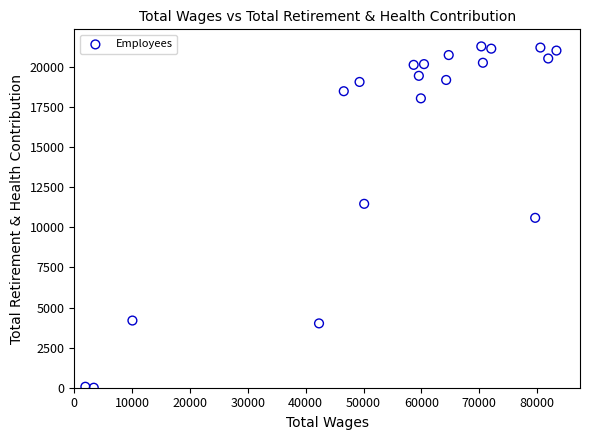

What is the range of X values (max minus min)?

81407